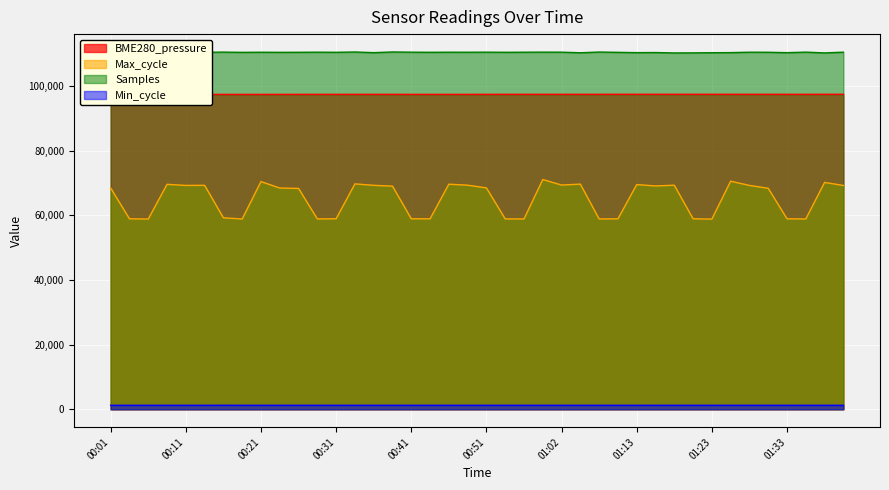

Is it true that Samples equals 37207.9 at 00:16?

False